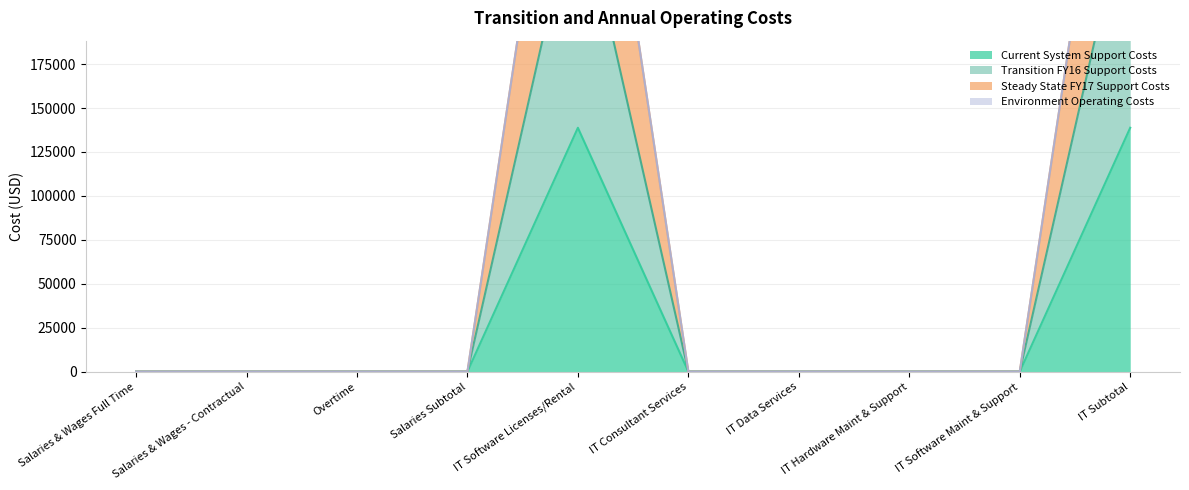

True or false: Transition FY16 Support Costs and Current System Support Costs cross at least once.

False